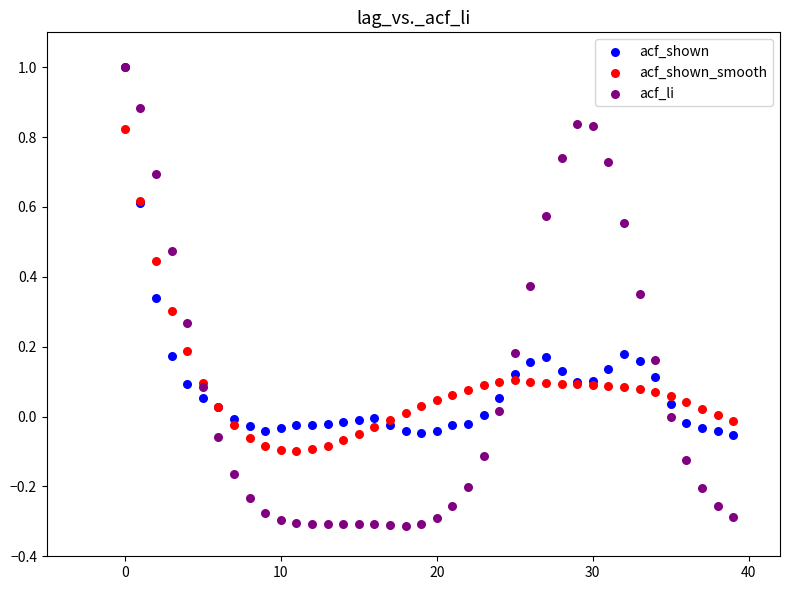

Which series reaches the minimum Y coordinate?

acf_li